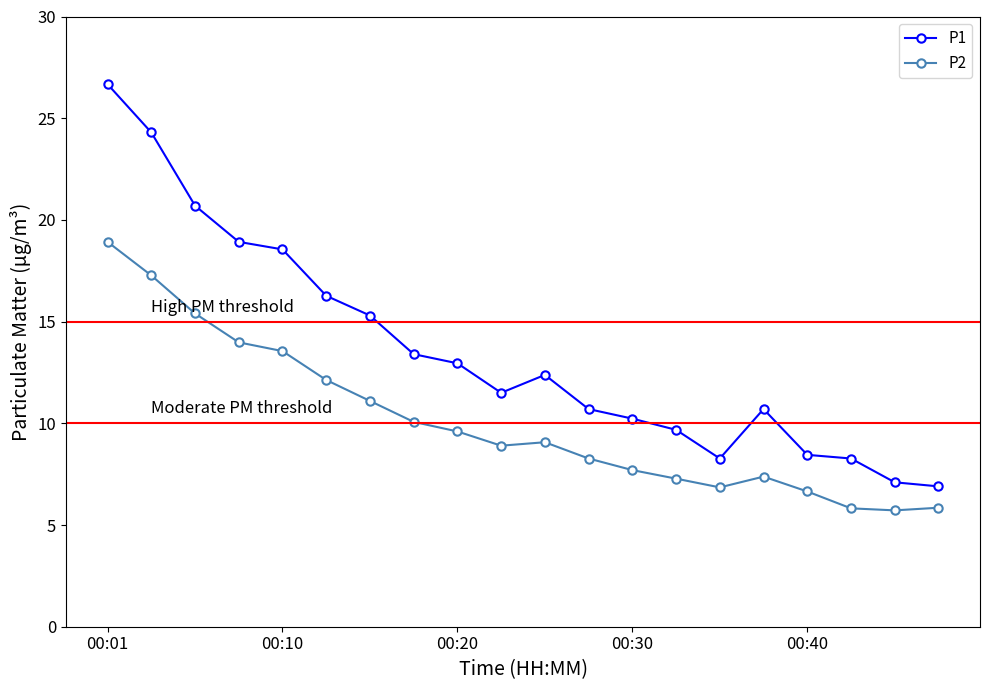

What is the difference between the second highest and second lowest values in the P1 series?

17.2